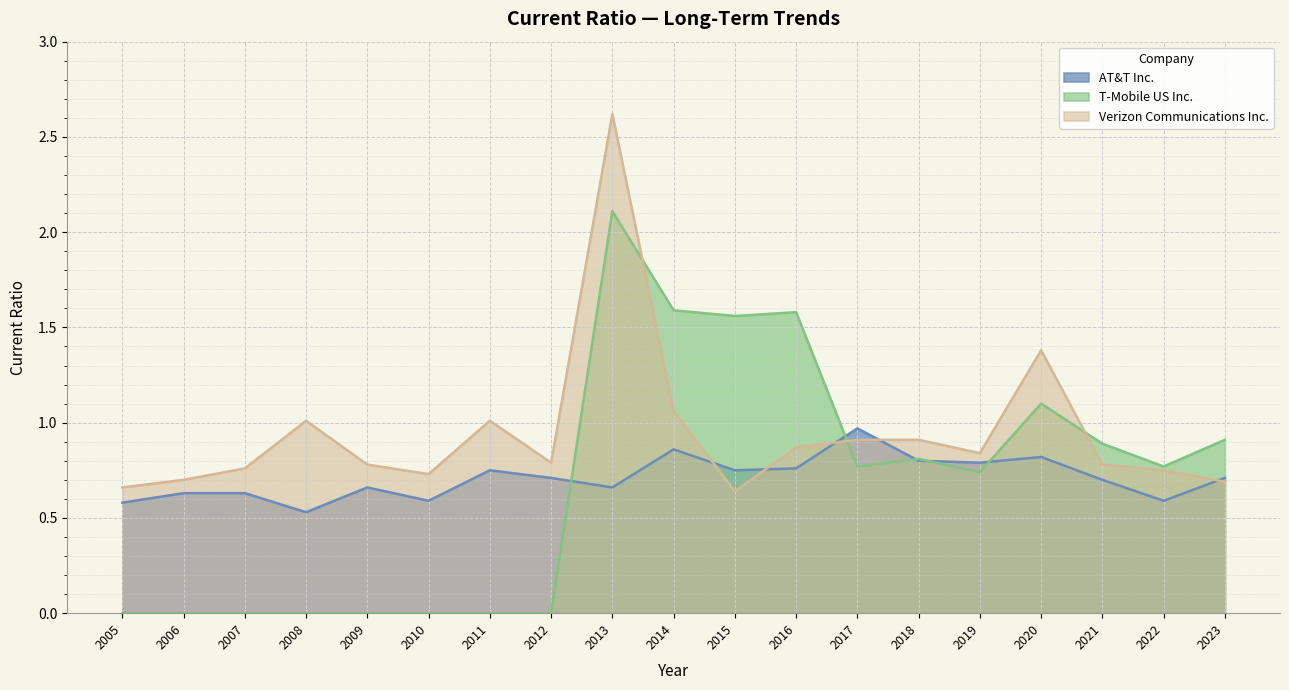

What is the sum of all Verizon Communications Inc. values?

17.9